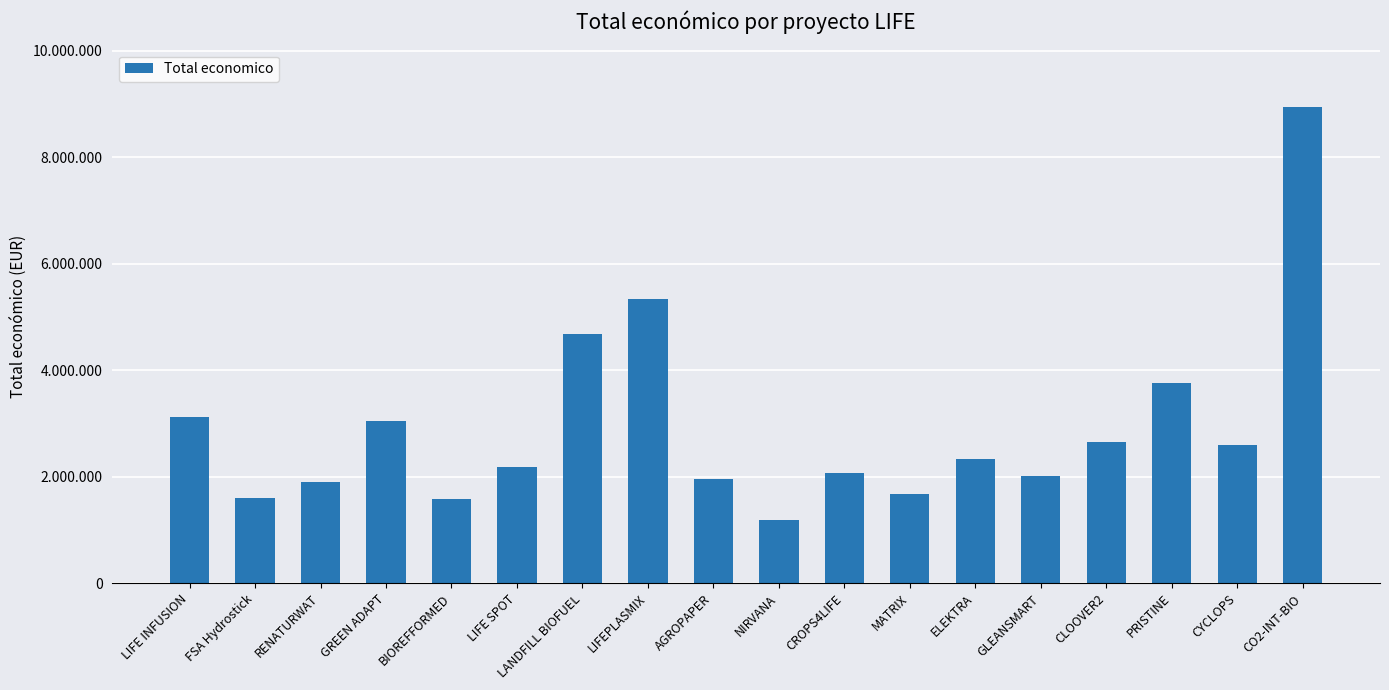

What is the change in value from GREEN ADAPT to CO2-INT-BIO?

+5907442